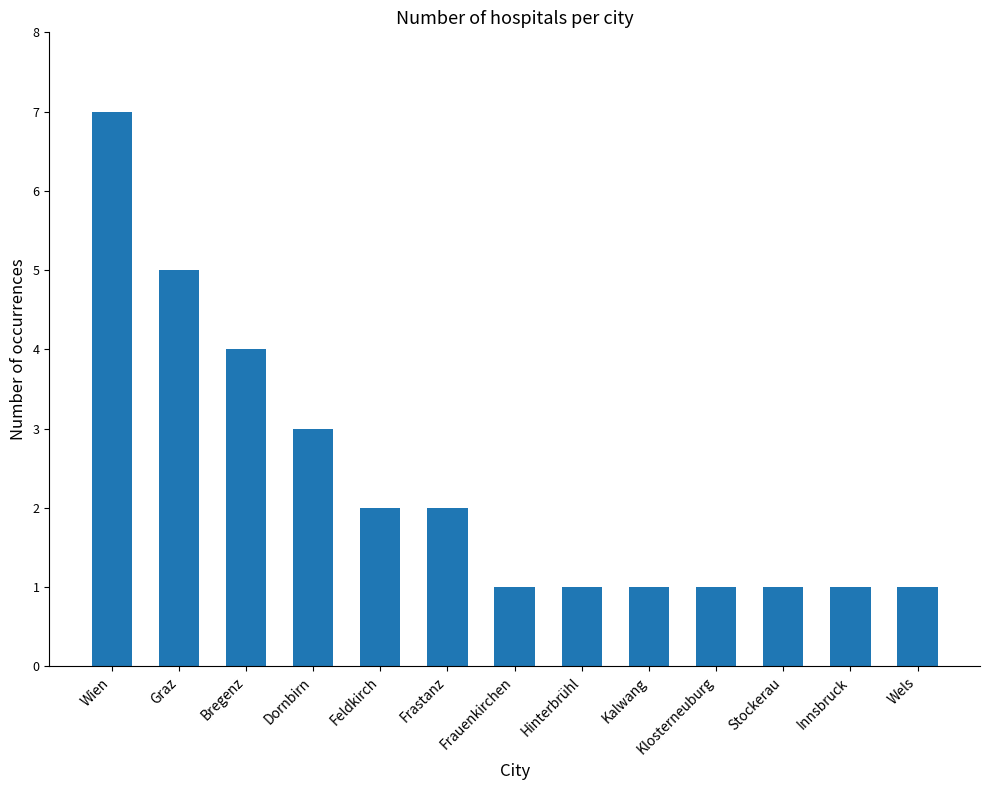

True or false: the data shows 0 at Stockerau.

False